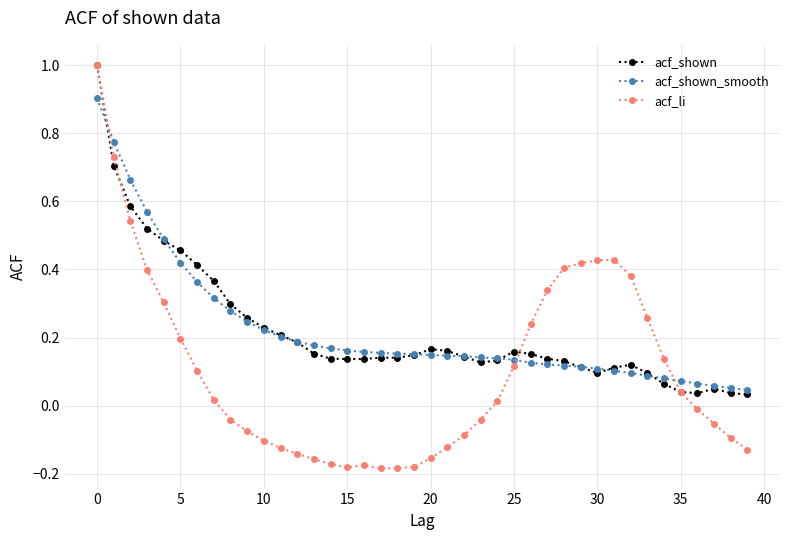

What is the value of the acf_shown point at the 1st from the left?

1.0